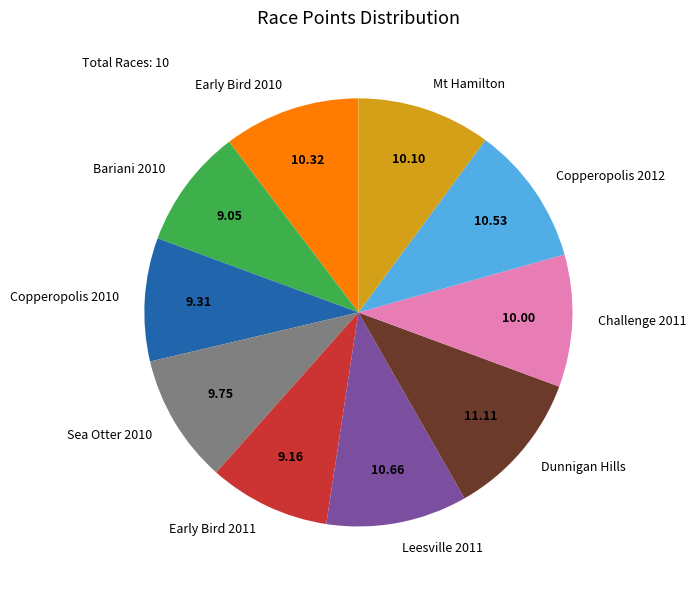

Is Sea Otter 2010 the majority of the pie?

No